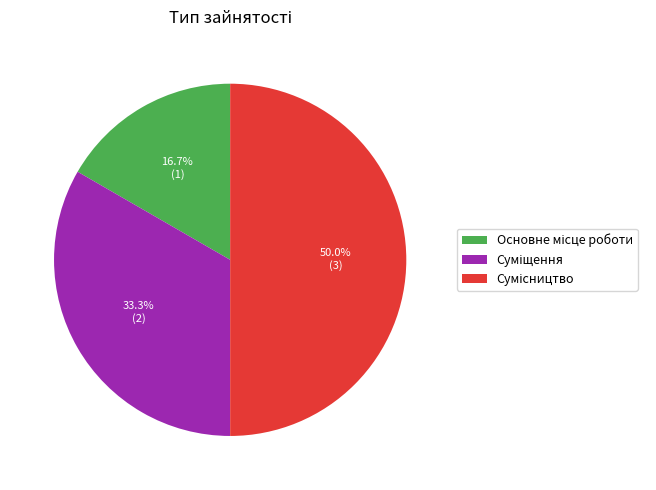

Count the number of slices in the pie.

3